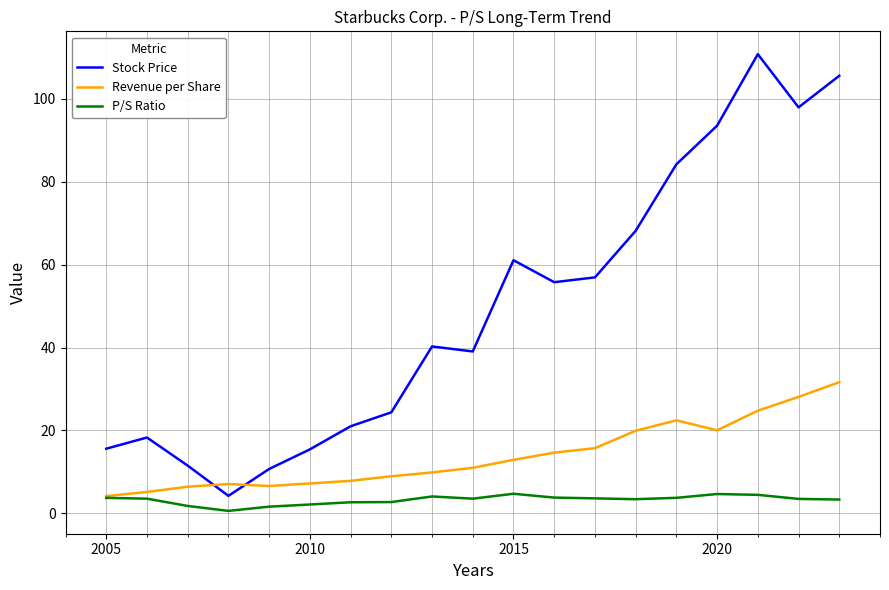

Rank the series by their average value, from lowest to highest.

P/S Ratio, Revenue per Share, Stock Price